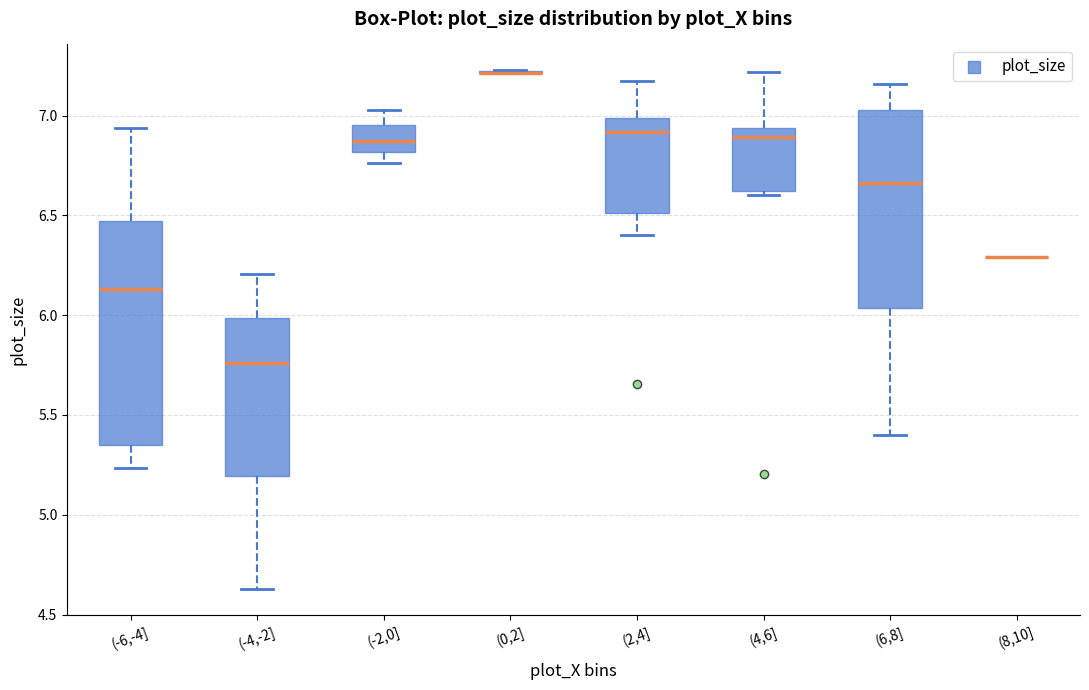

Reading left to right, read every box against the y-axis: the position of its median line, the range the box covers, and the ends of its whiskers. The values are not printed on the chart, so give them approximately, as read against the axis.

(-6,-4]: median 6.15, box 5.35 to 6.45, whiskers 5.25 to 6.95
(-4,-2]: median 5.75, box 5.20 to 6.00, whiskers 4.65 to 6.20
(-2,0]: median 6.85, box 6.80 to 6.95, whiskers 6.75 to 7.05
(0,2]: box collapsed to a line at 7.20, whiskers 7.20 to 7.25
(2,4]: median 6.90, box 6.50 to 7.00, whiskers 6.40 to 7.15
(4,6]: median 6.90, box 6.60 to 6.95, whiskers 6.60 (just below the box's lower edge) to 7.20
(6,8]: median 6.65, box 6.05 to 7.05, whiskers 5.40 to 7.15
(8,10]: box collapsed to a line at 6.30, whiskers 6.30 to 6.30